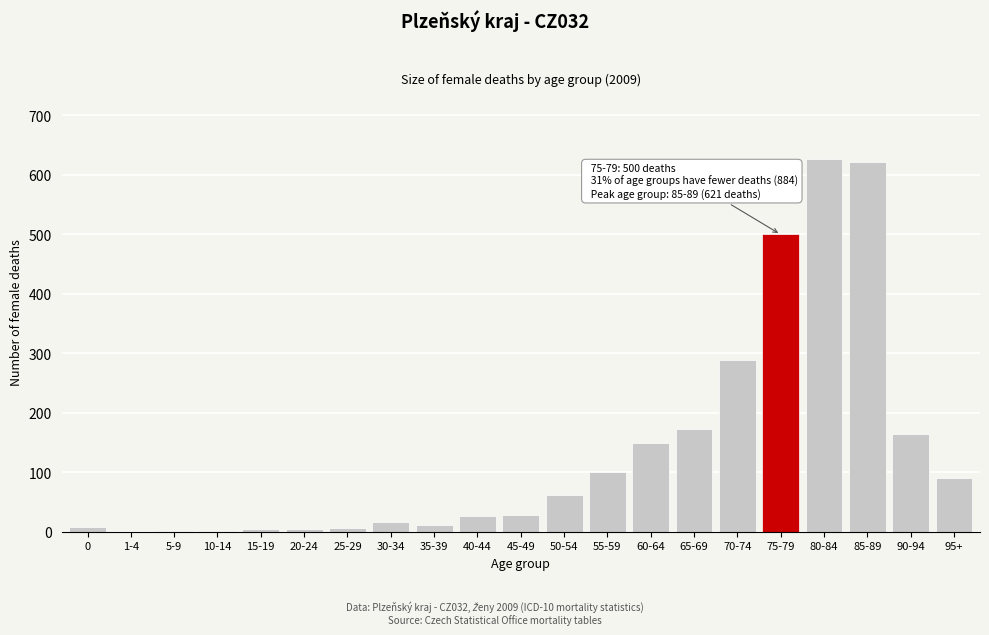

At which label is the value closest to 313?

70-74